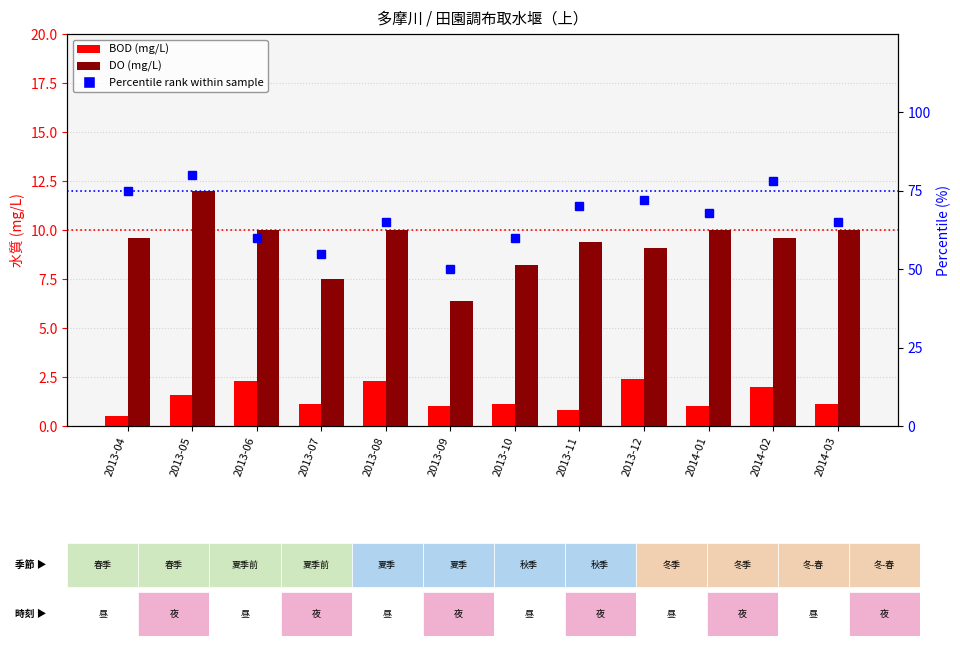

Which has a higher value, 2013-09 or 2013-07?

2013-07